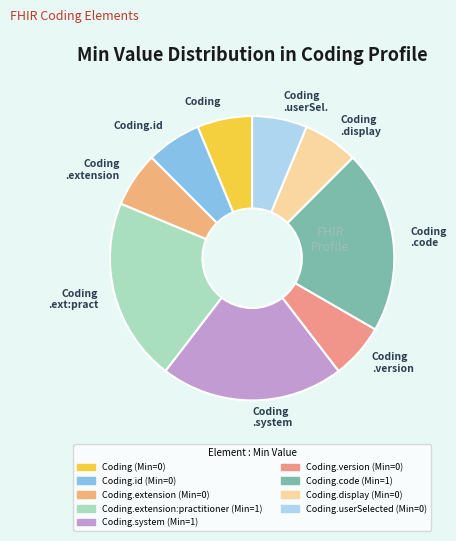

Do Coding .extension and Coding .code together represent more than half of the pie?

No